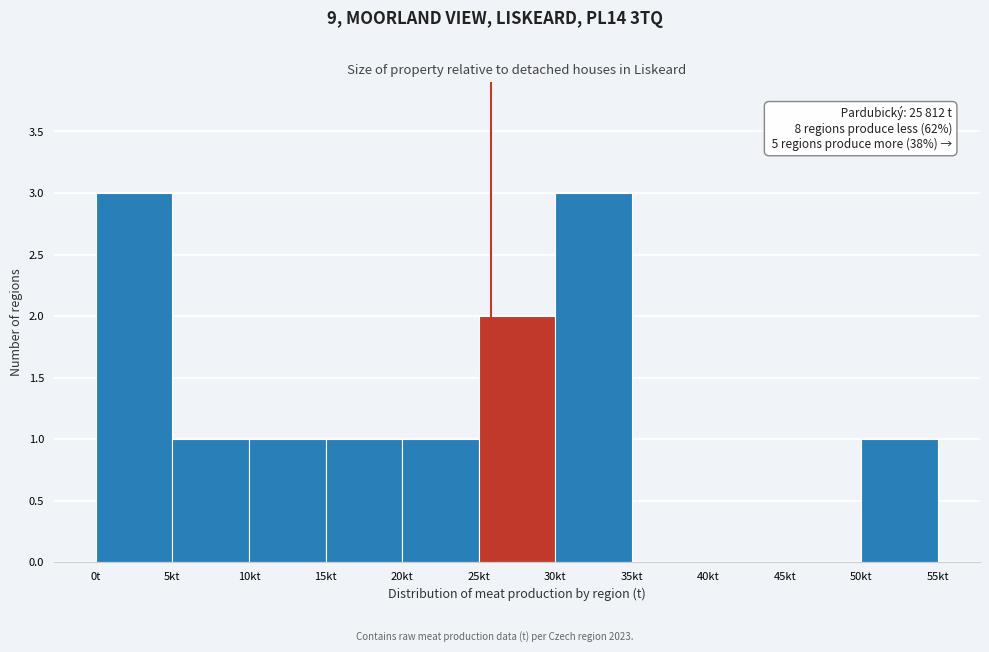

Reading left to right, transcribe all the data shown in this chart.

0t=3	5kt=1	10kt=1	15kt=1	20kt=1	25kt=2	30kt=3	35kt=0	40kt=0	45kt=0	50kt=1